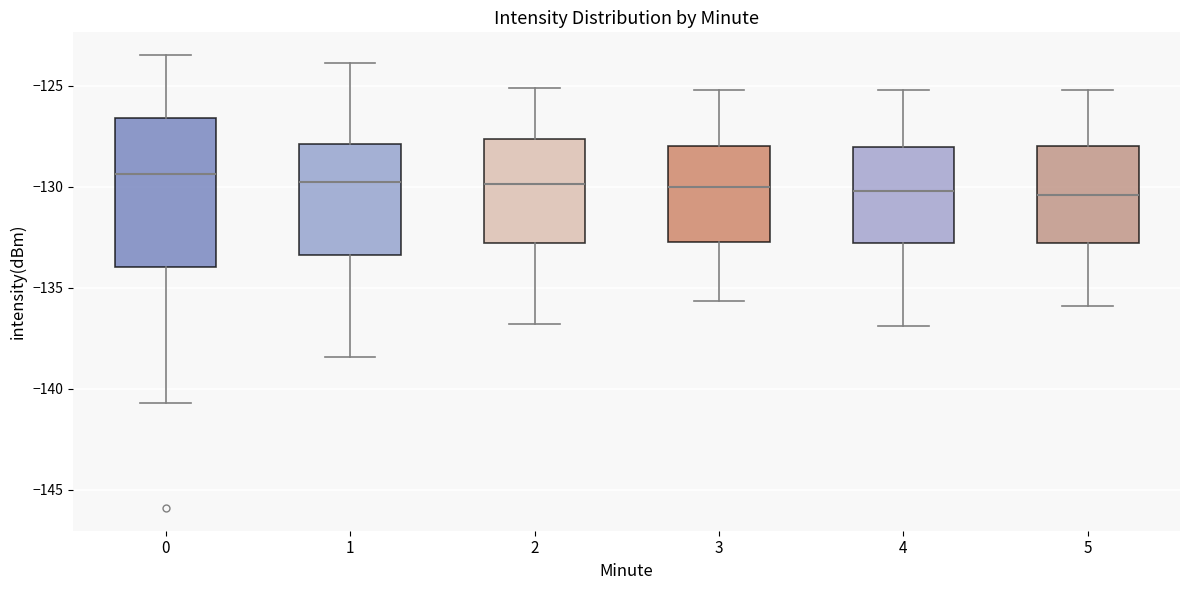

Comparing the boxes themselves (not the whiskers), which one is the tallest?

0